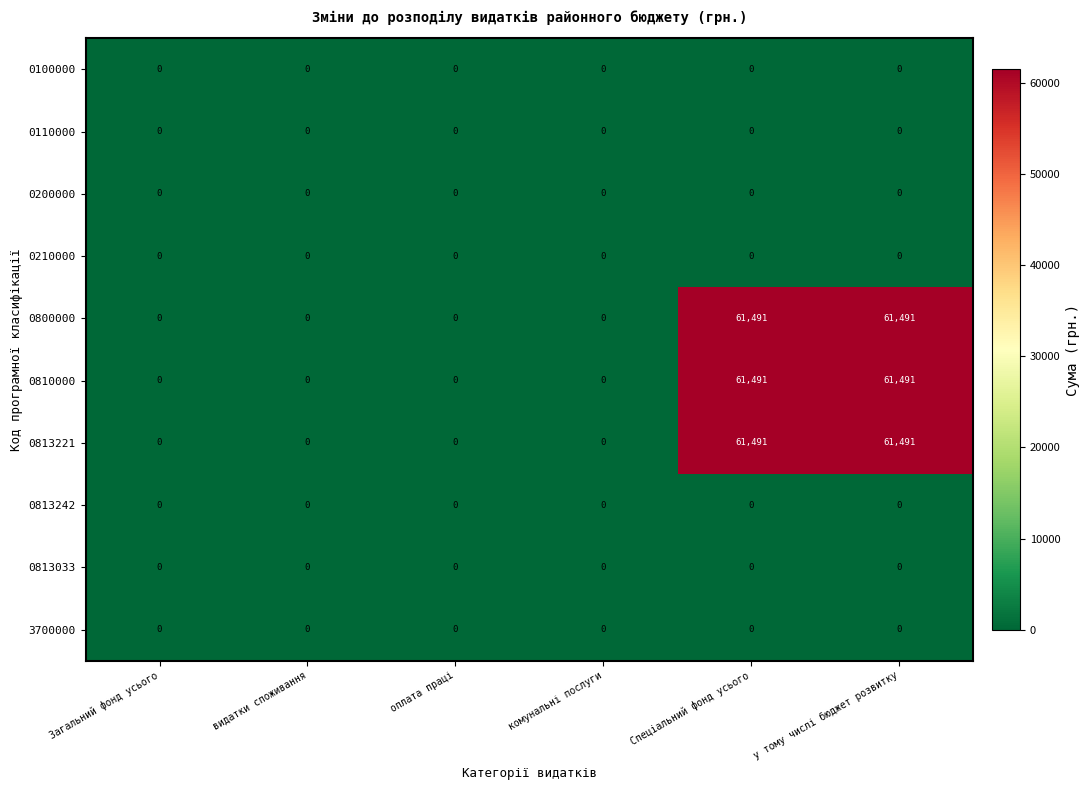

What is the spread (max minus min) of values at у тому числі бюджет розвитку?

61491